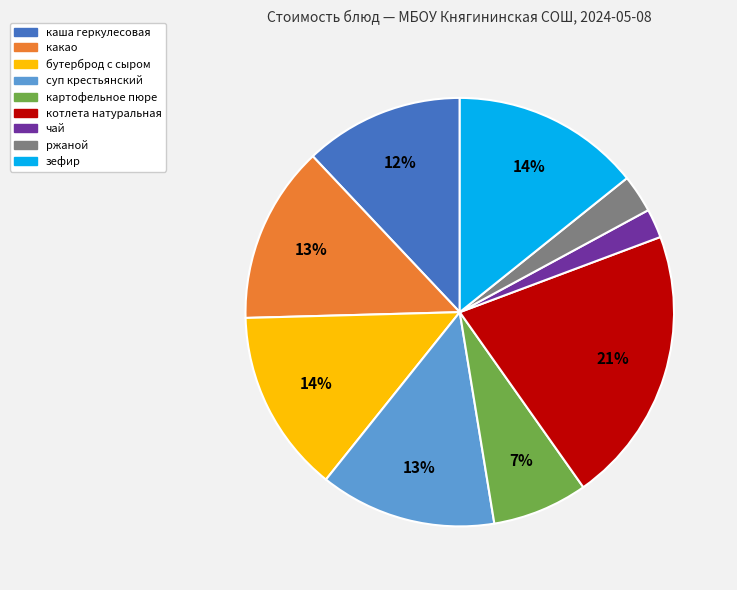

Which category has the biggest portion of the pie?

котлета натуральная